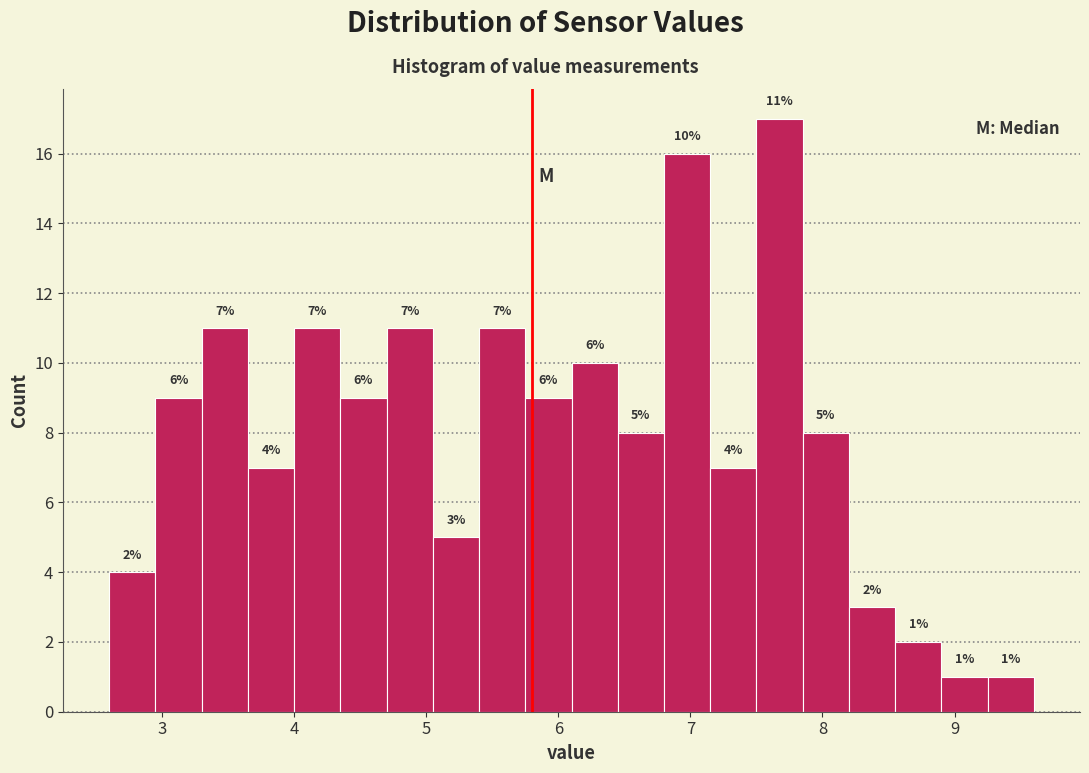

Read against the x-axis, roughly where is the centre of the tallest bar?

7.7